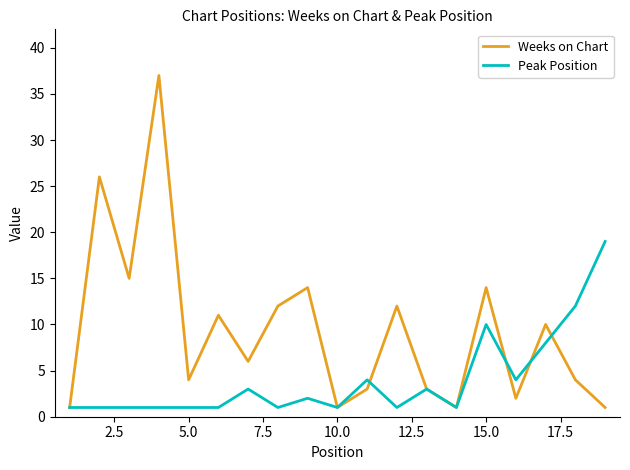

Rank the series by their maximum value, from highest to lowest.

Weeks on Chart, Peak Position